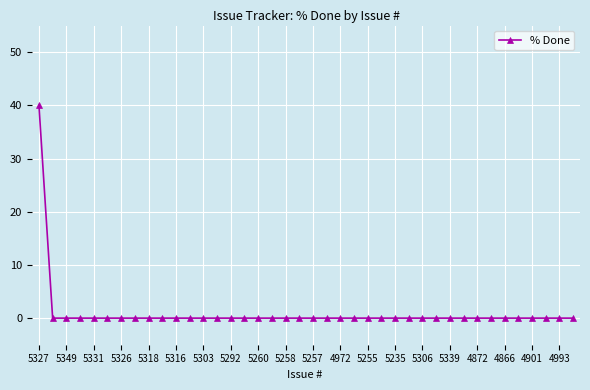

What is the difference between the maximum and minimum values?

40